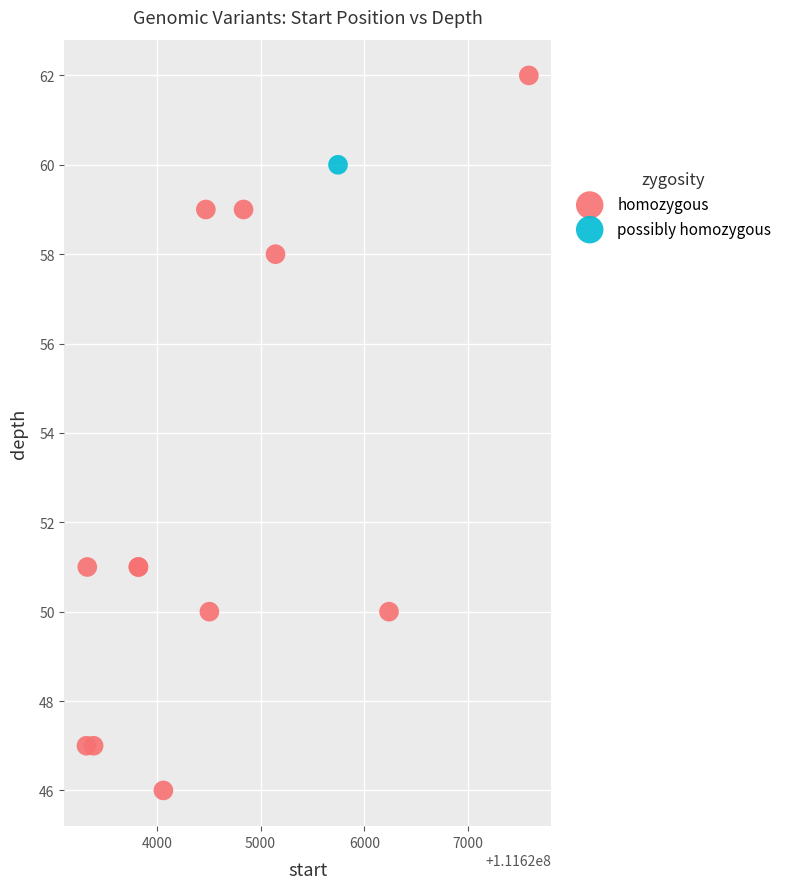

What are all the series names shown in the legend?

homozygous, possibly homozygous